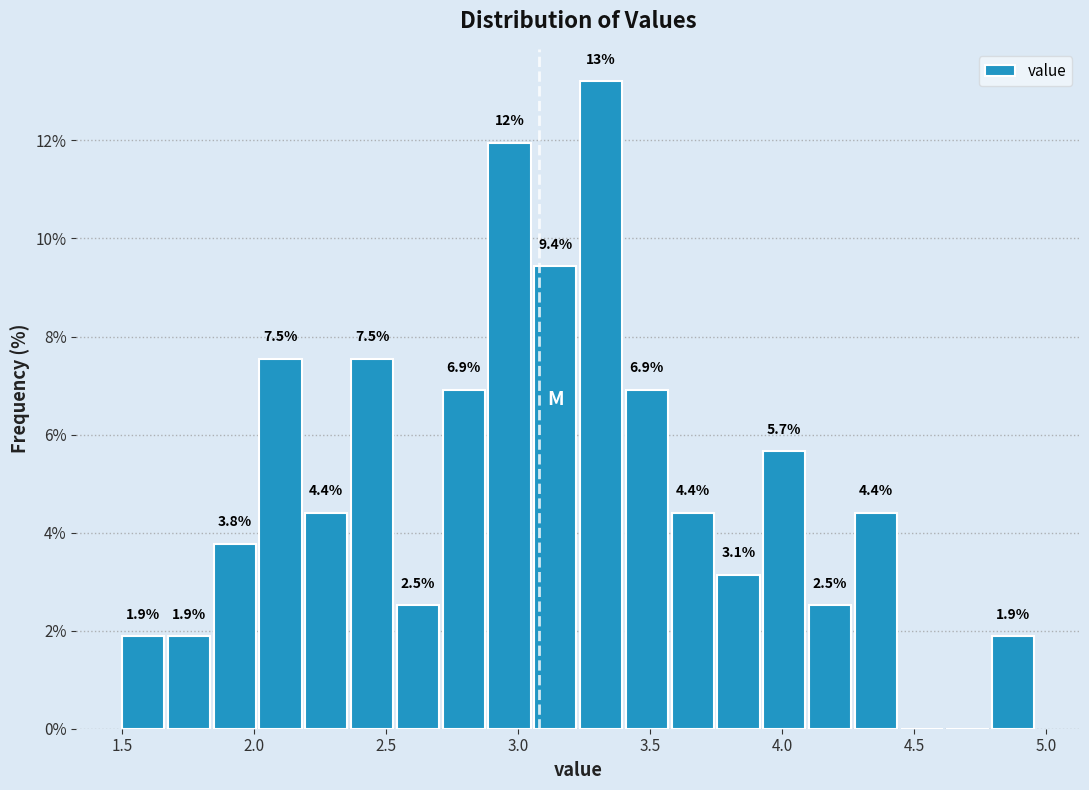

Around what value on the x-axis is the tallest bar? Give the approximate position of its centre, as read against the axis.

3.30